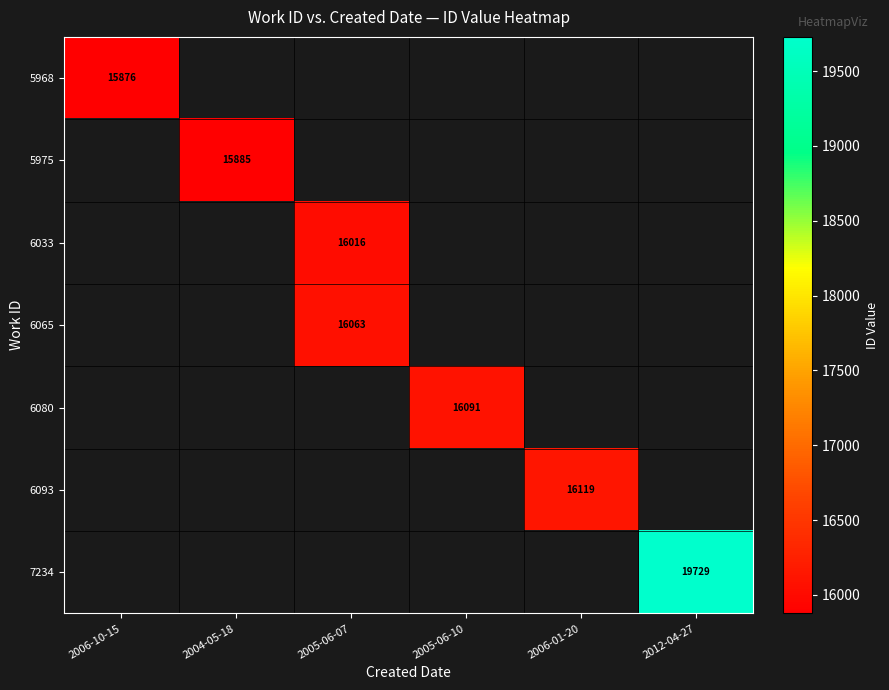

At which category does the chart reach its peak across all series?

2012-04-27